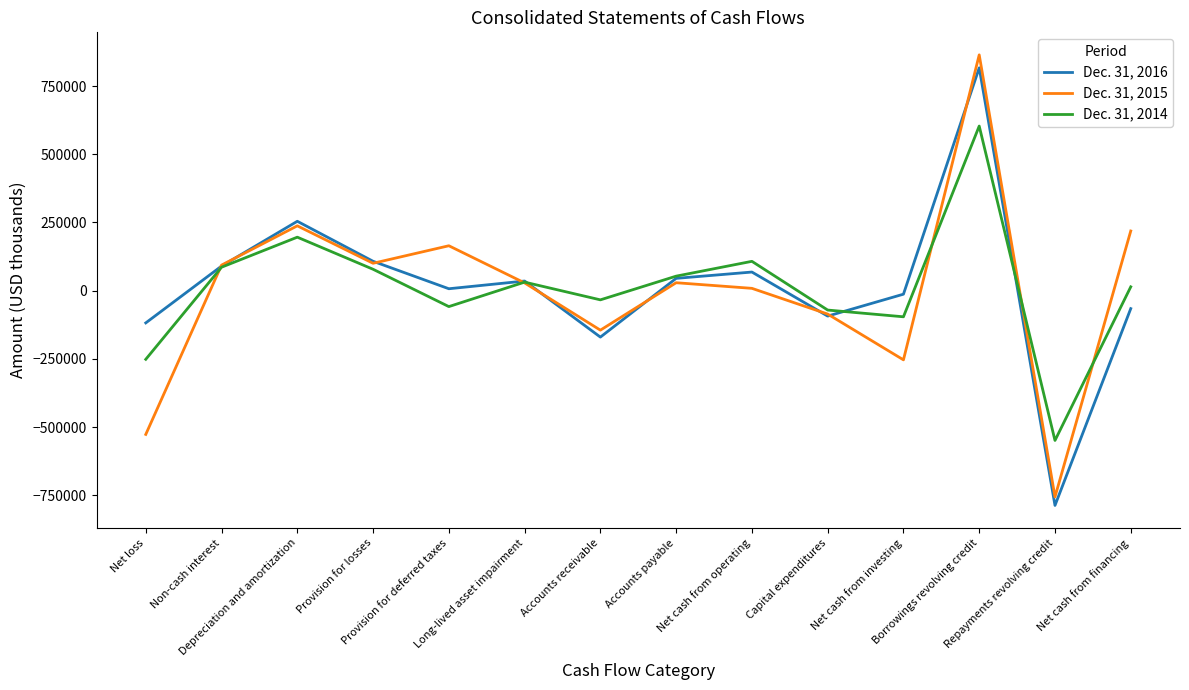

Where does the Dec. 31, 2014 series first go above 31399?

Non-cash interest